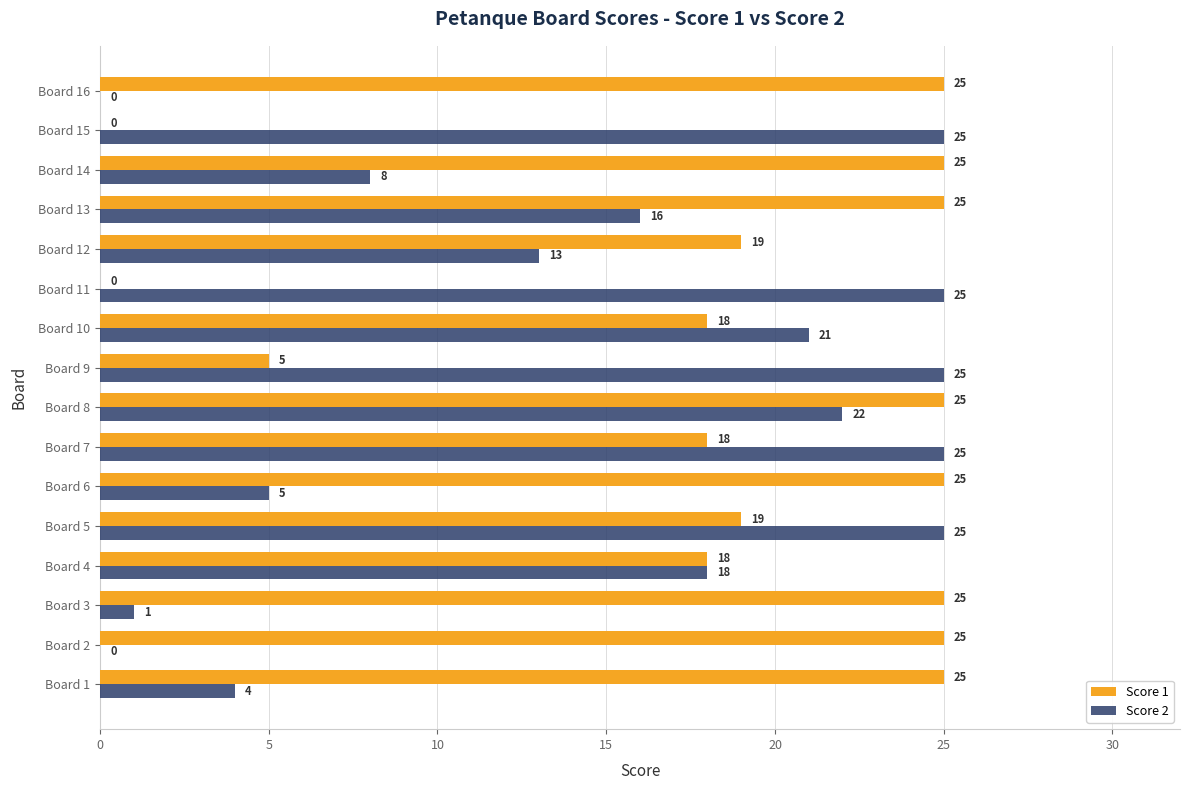

At which category is the sum across all series the highest?

Board 8